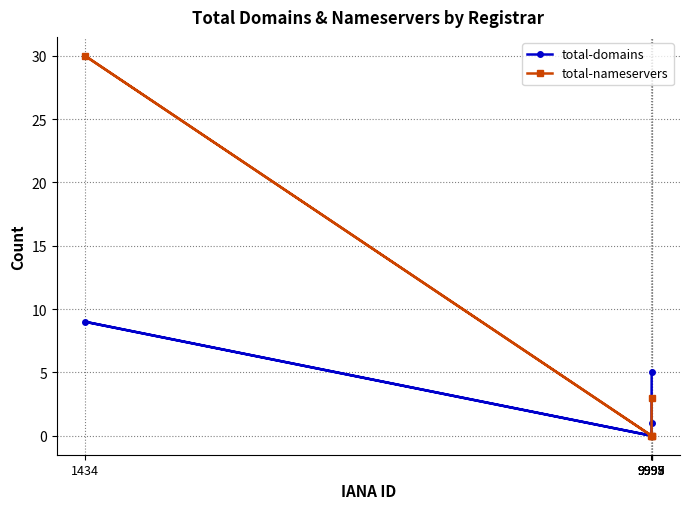

How many values in the total-nameservers series exceed 0?

2